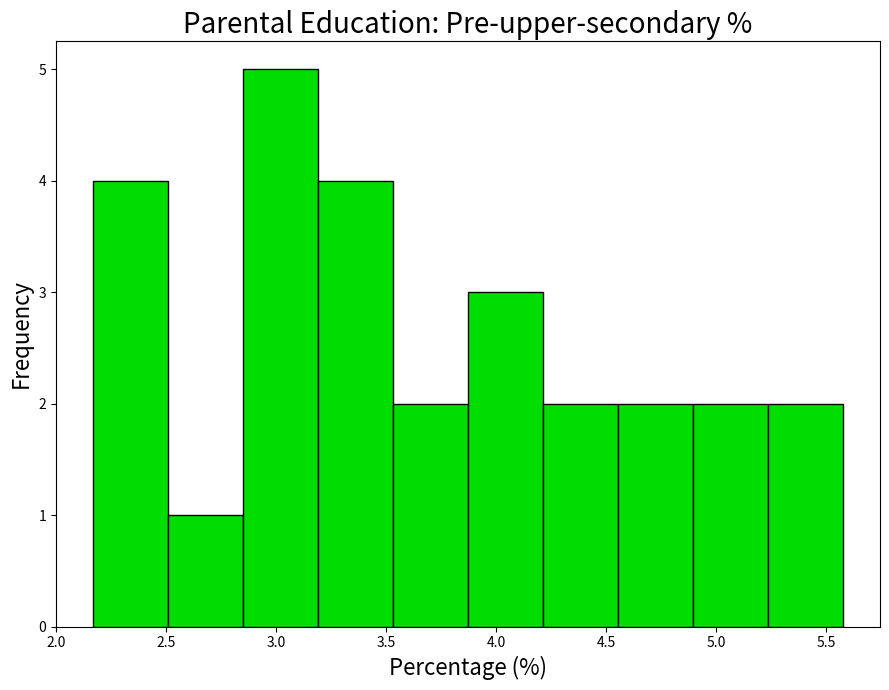

Over which range of the x-axis is the bar tallest?

2.85 to 3.20